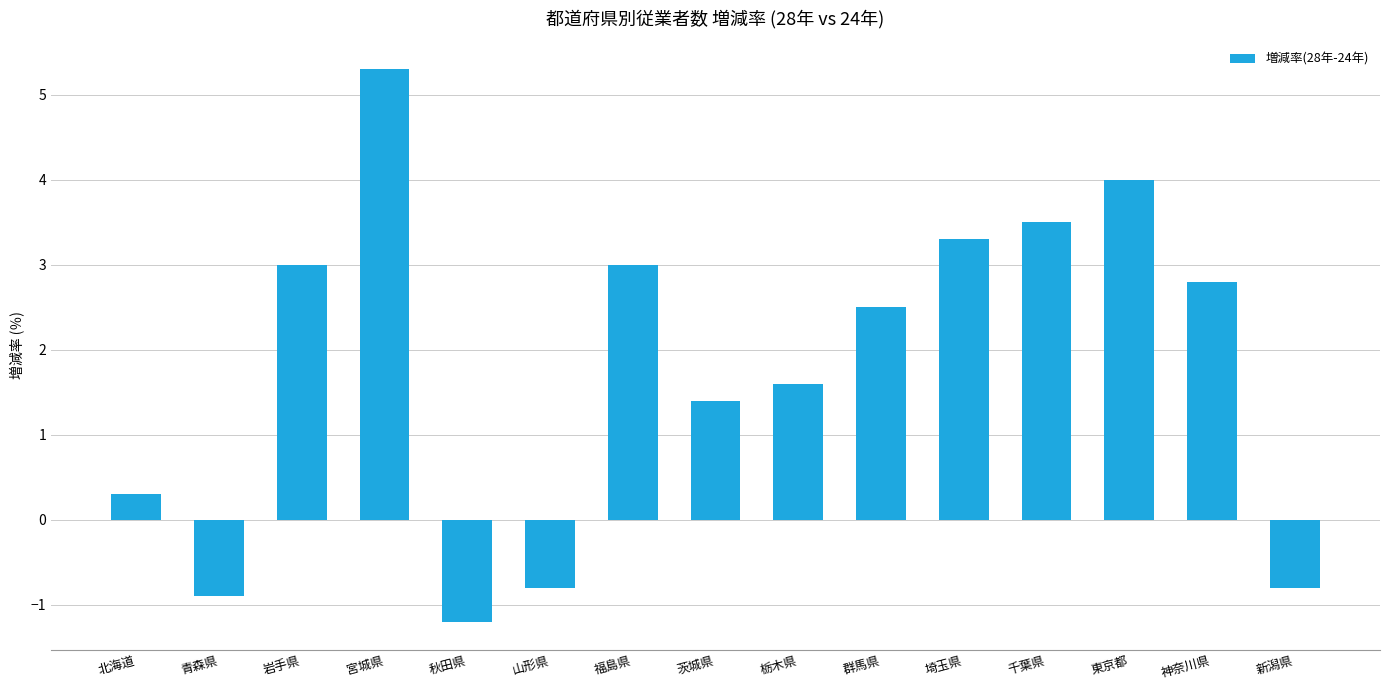

What is the difference between the values at 茨城県 and 東京都?

2.6